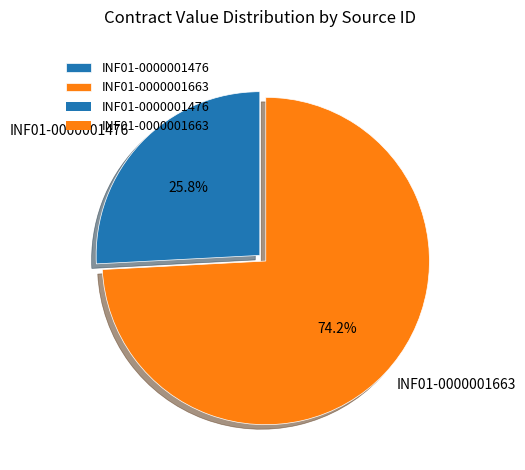

True or false: INF01-0000001663 accounts for 74% of the total.

True